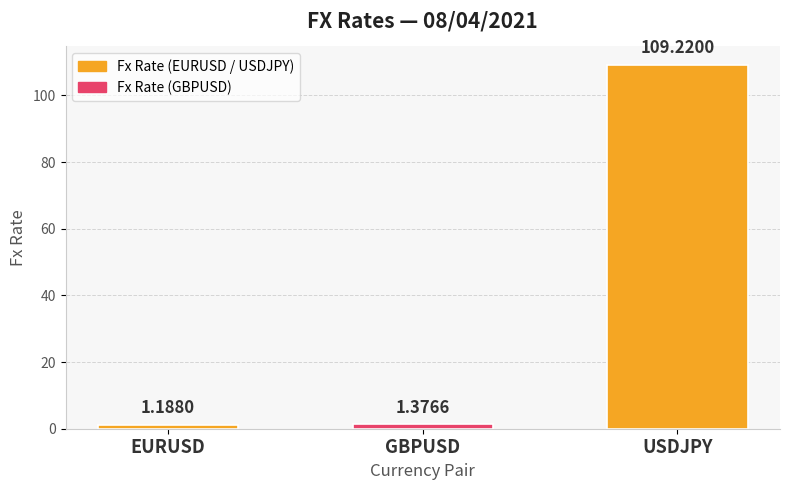

What is the label of the 3rd bar from the left?

USDJPY